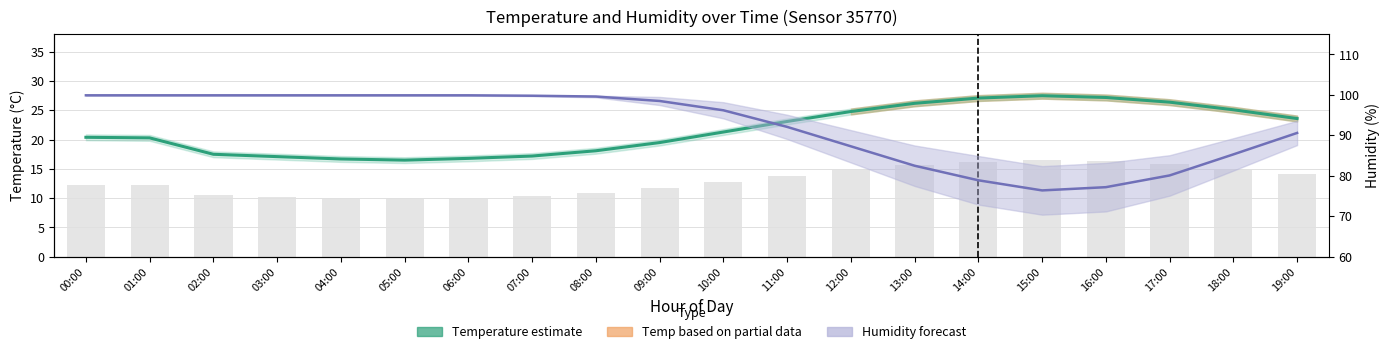

Reading left to right, transcribe all the data shown in this chart.

Temperature: 00:00=20.4	01:00=20.3	02:00=17.5	03:00=17.1	04:00=16.7	05:00=16.5	06:00=16.8	07:00=17.2	08:00=18.1	09:00=19.5	10:00=21.3	11:00=23.1	12:00=24.8	13:00=26.2	14:00=27.1	15:00=27.5	16:00=27.2	17:00=26.4	18:00=25.1	19:00=23.6
Humidity: 00:00=99.9	01:00=99.9	02:00=99.9	03:00=99.9	04:00=99.9	05:00=99.9	06:00=99.9	07:00=99.8	08:00=99.6	09:00=98.5	10:00=96.2	11:00=92.1	12:00=87.3	13:00=82.5	14:00=78.9	15:00=76.4	16:00=77.2	17:00=80.1	18:00=85.3	19:00=90.6